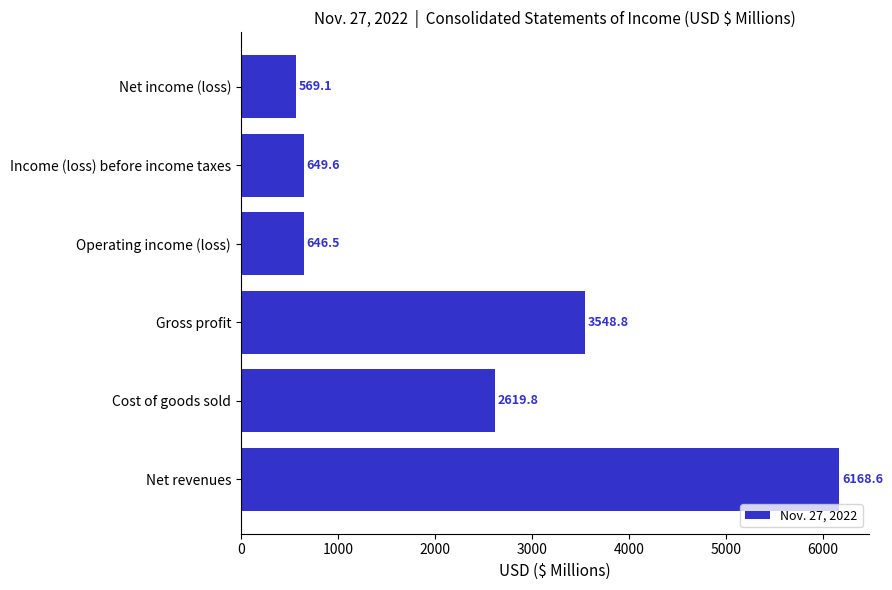

Reading top to bottom, extract all data points from this chart.

569.1	649.6	646.5	3548.8	2619.8	6168.6